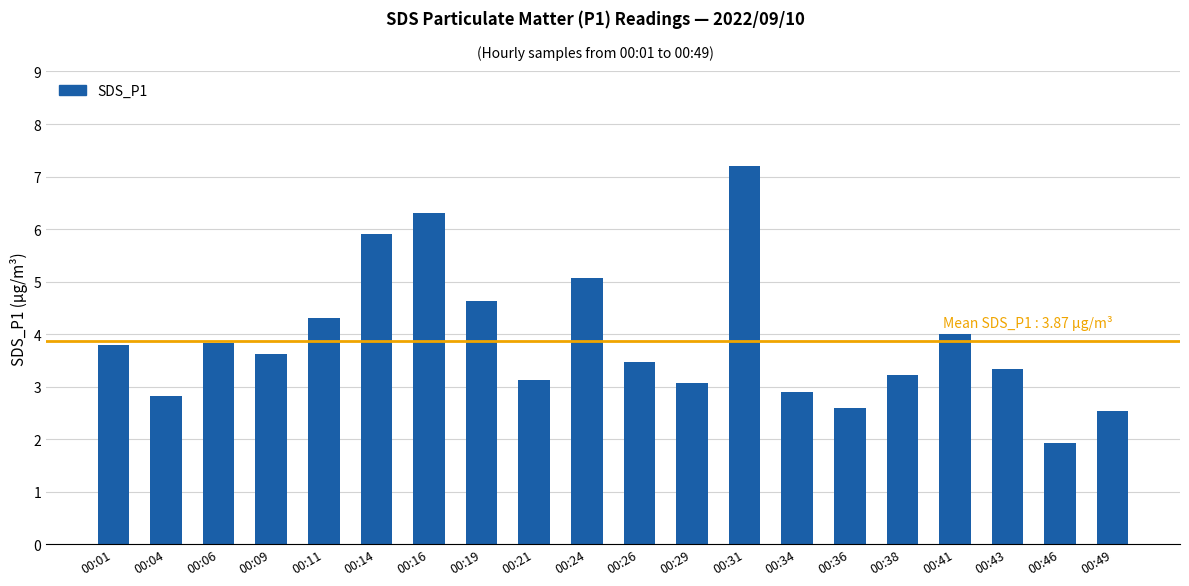

What is the difference between the values at 00:24 and 00:09?

1.4